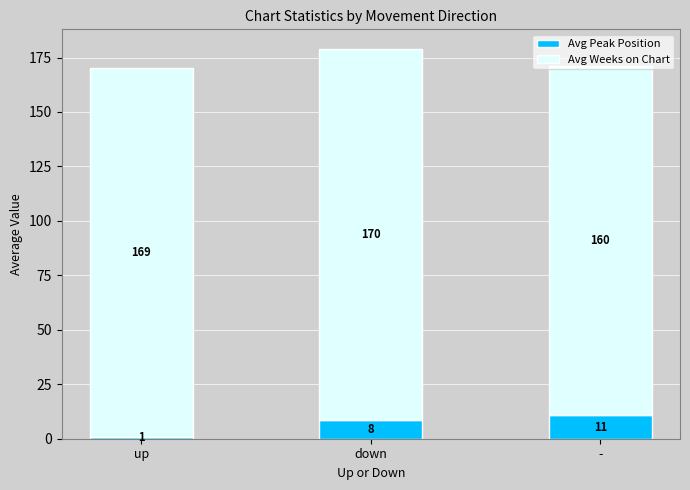

What is the lowest value of the Avg Peak Position series?

1.0